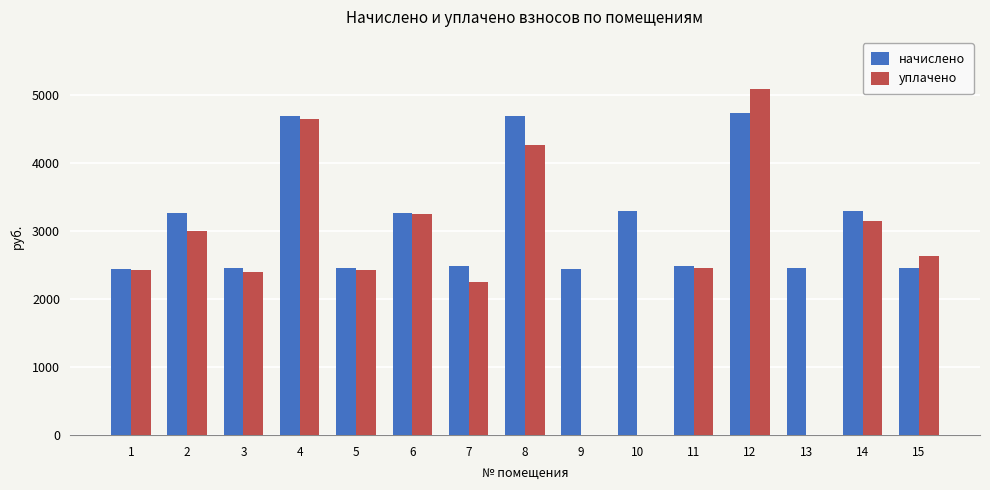

True or false: уплачено has a value of 0.0 at 13.

True